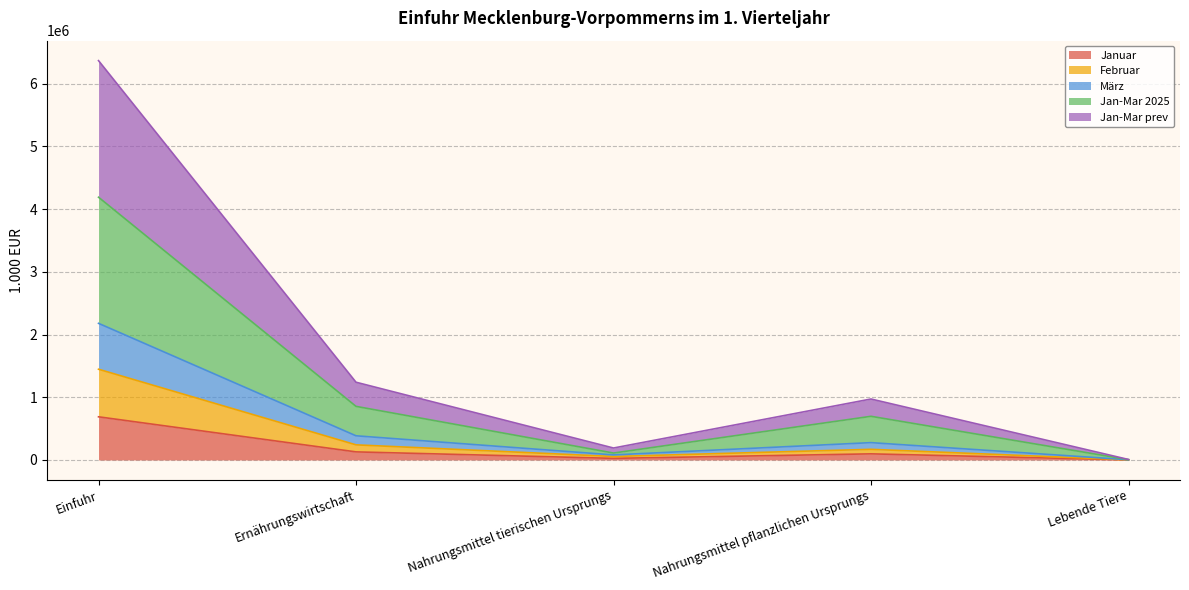

At which category does Jan-Mar prev reach its first local valley?

Nahrungsmittel tierischen Ursprungs